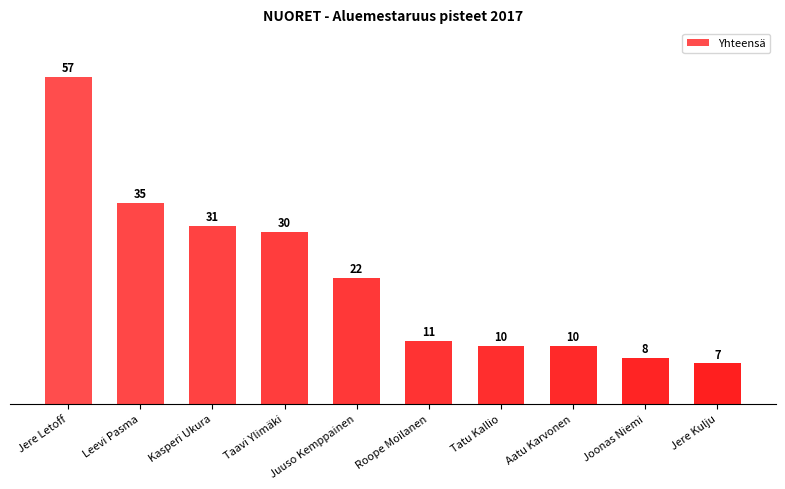

Reading right to left, extract all data points from this chart.

Jere Kulju=7	Joonas Niemi=8	Aatu Karvonen=10	Tatu Kallio=10	Roope Moilanen=11	Juuso Kemppainen=22	Taavi Ylimäki=30	Kasperi Ukura=31	Leevi Pasma=35	Jere Letoff=57